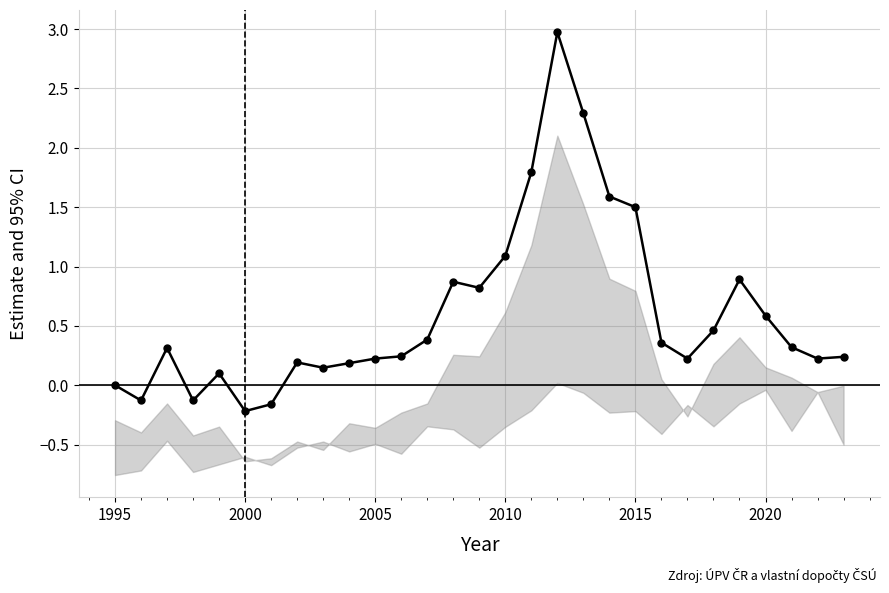

What is the maximum value shown in the chart?

3.0